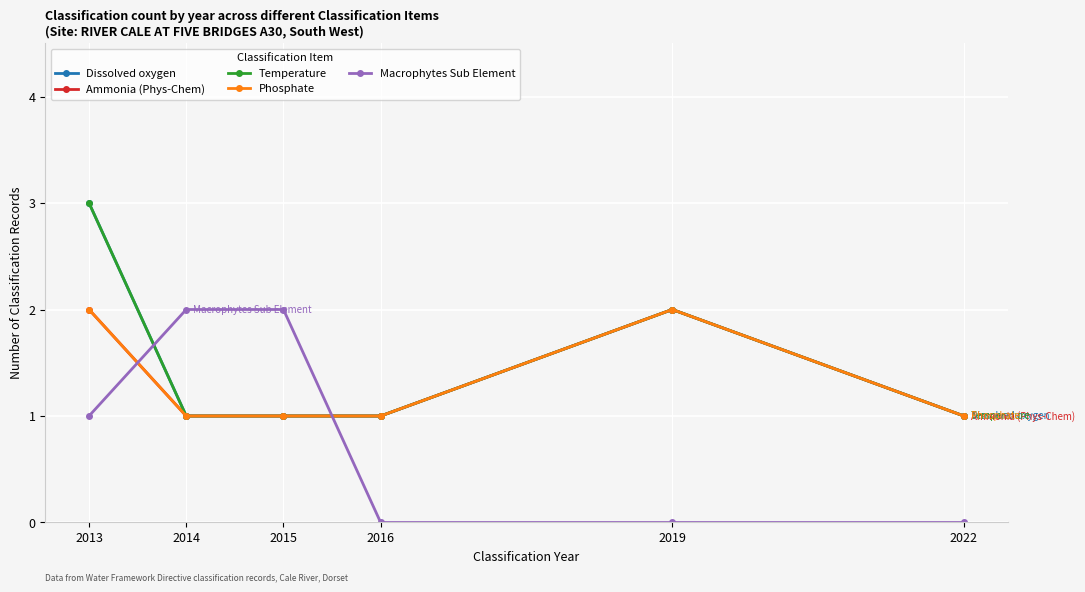

What is the approximate value of Ammonia (Phys-Chem) at 2013?

2